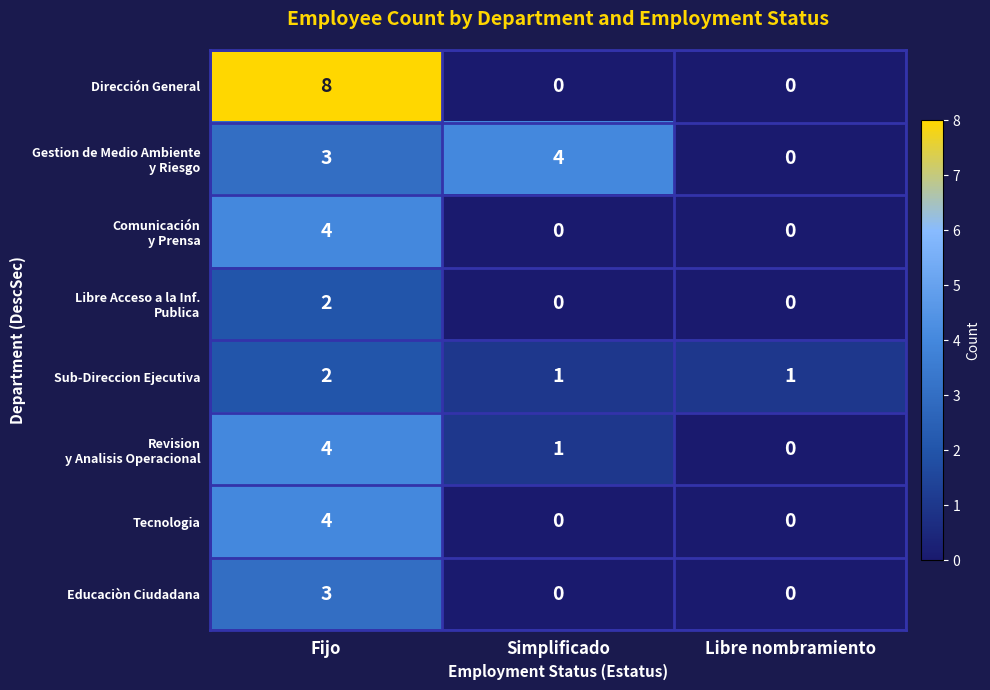

The value of Dirección General at Libre nombramiento is 0. True or false?

True